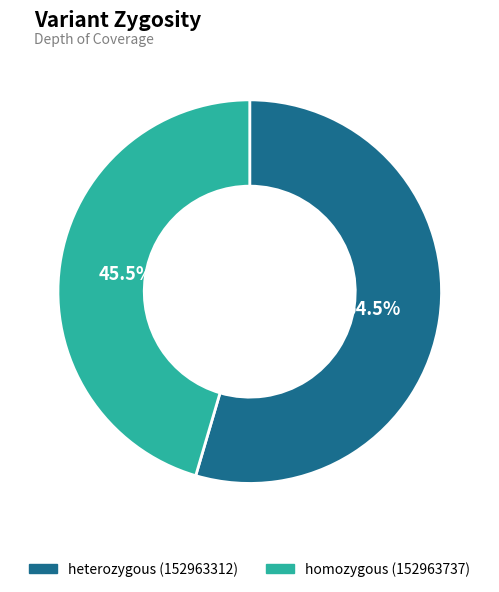

Count the number of slices in the pie.

2